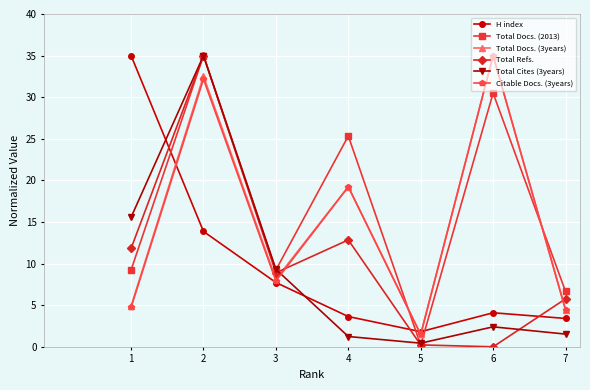

What are all the series names shown in the legend?

H index, Total Docs. (2013), Total Docs. (3years), Total Refs., Total Cites (3years), Citable Docs. (3years)